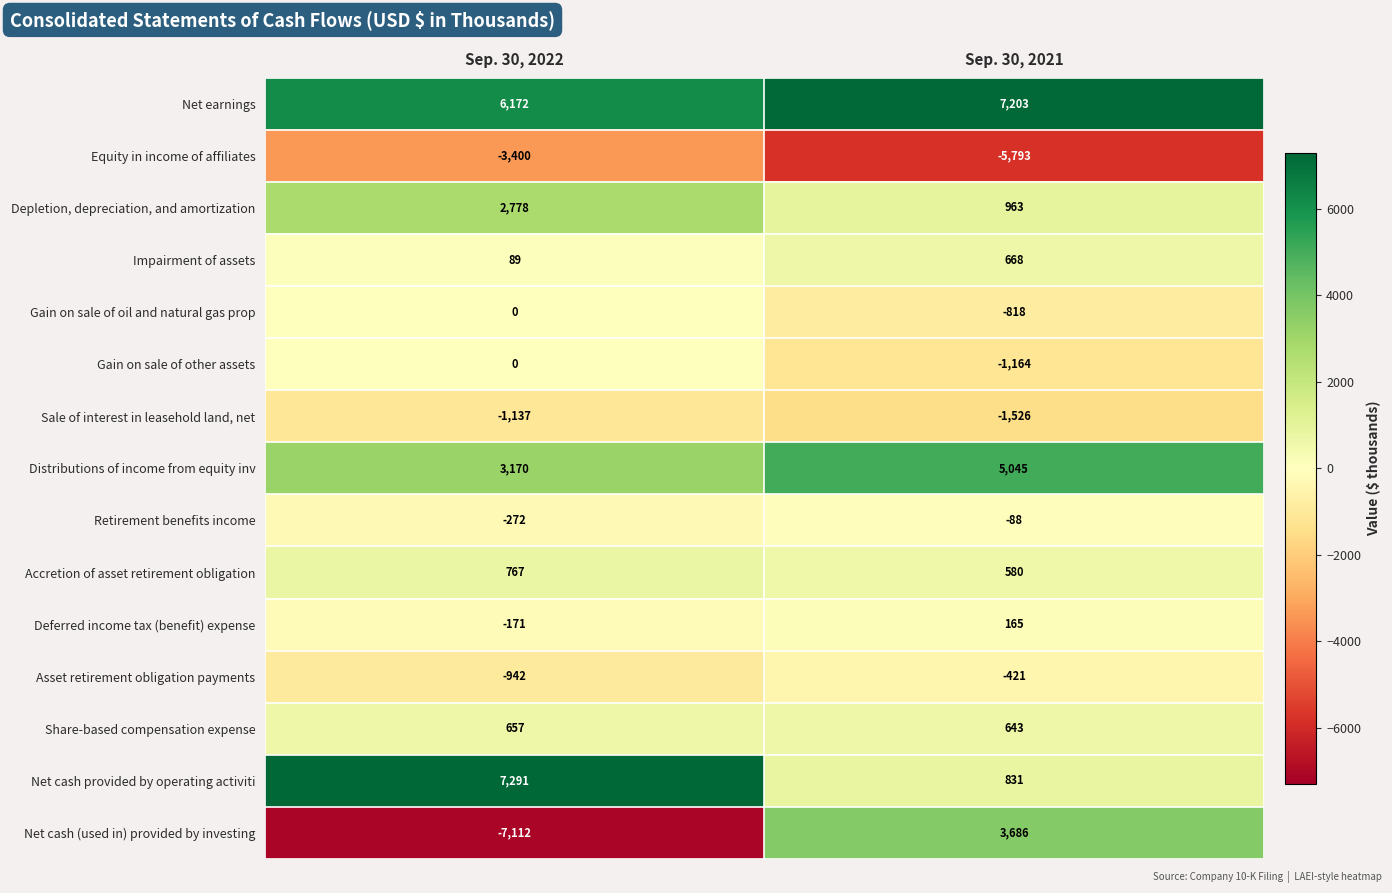

Between Sep. 30, 2022 and Sep. 30, 2021, which series saw the biggest shift?

Net cash (used in) provided by investing